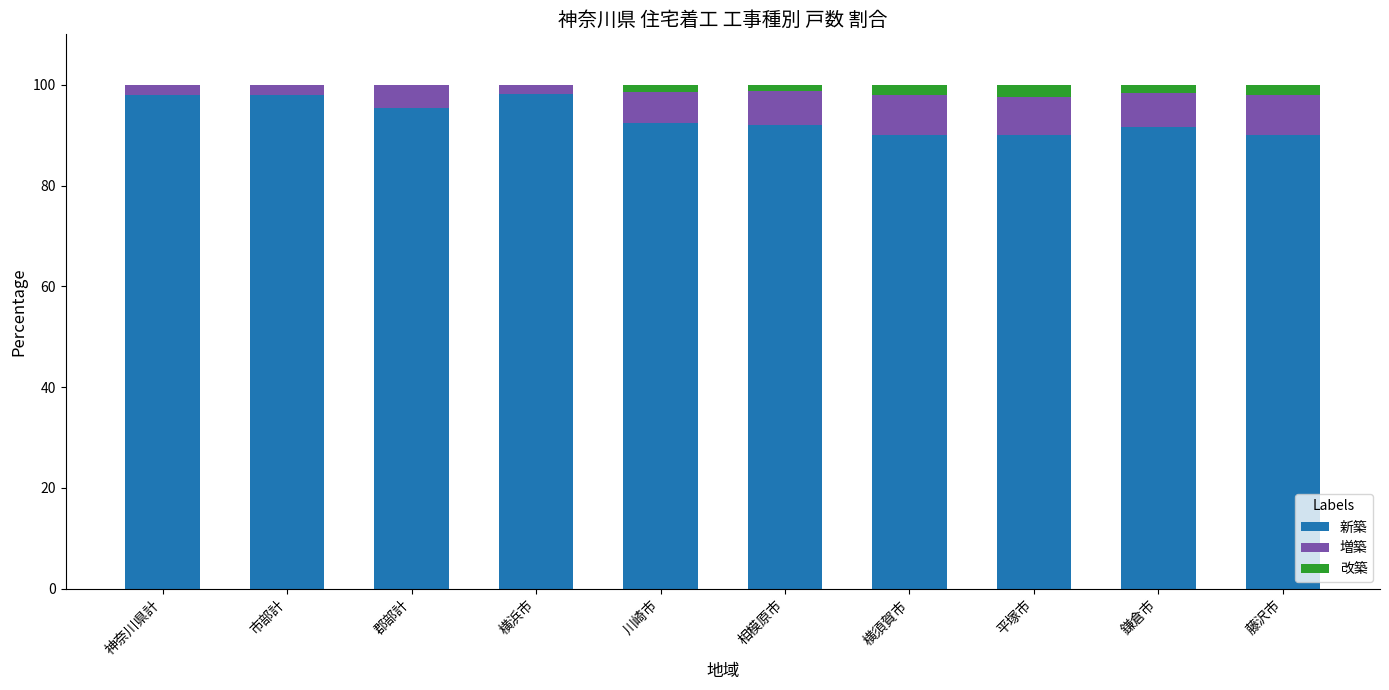

What is the maximum value for 新築?

98.1